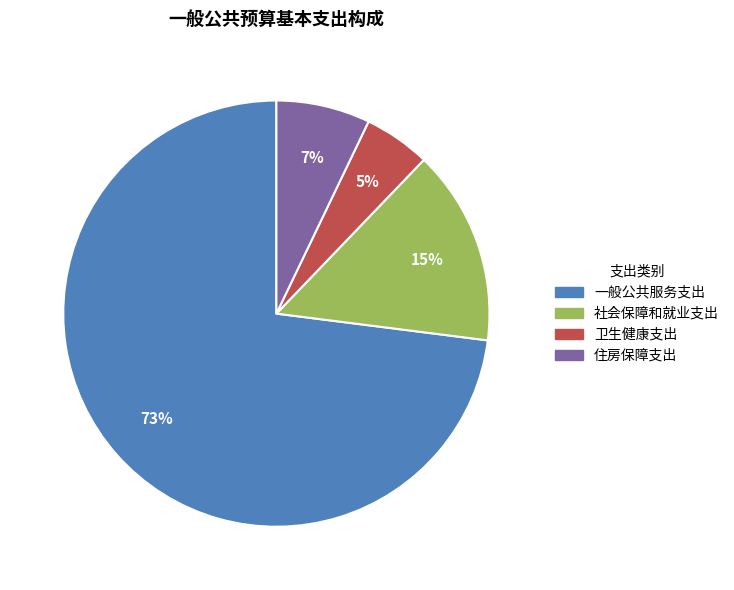

To the nearest percent, what is the difference between the largest and smallest slice percentages?

68%